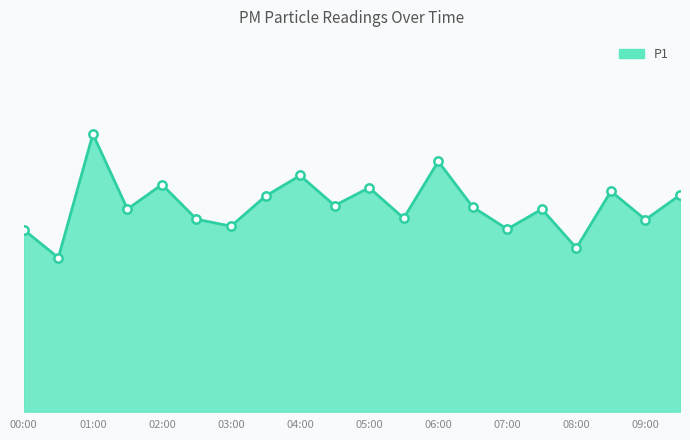

How many lines are shown in the chart?

1